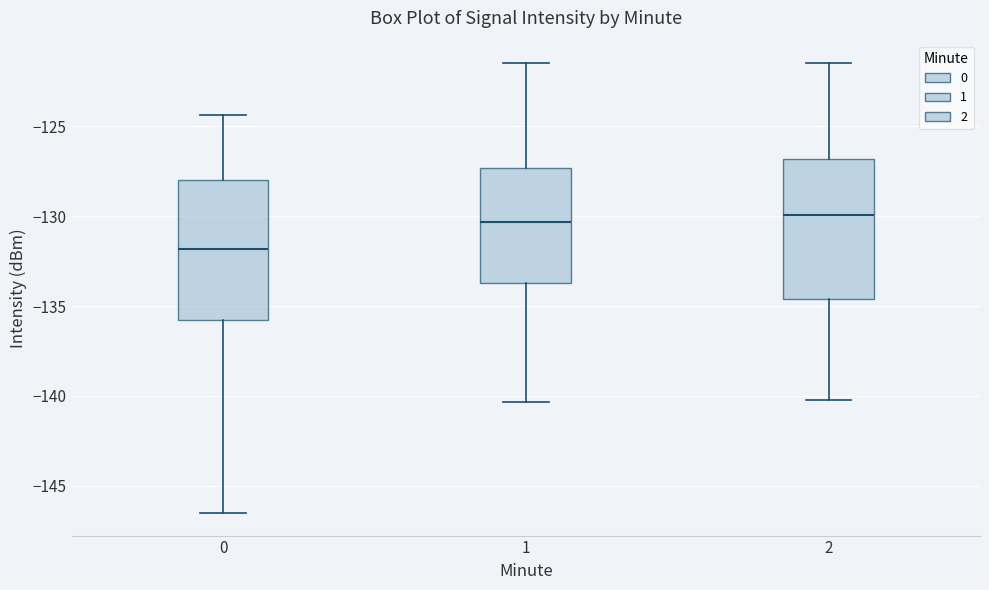

Which box's median line is the lowest?

0